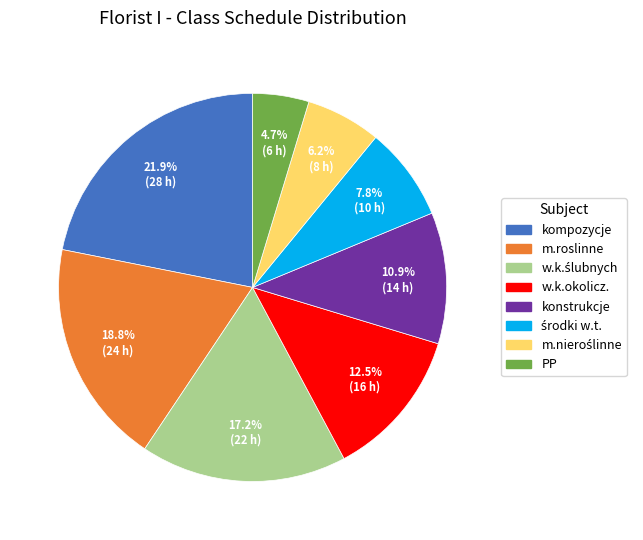

The kompozycje slice represents 12% of the pie. True or false?

False